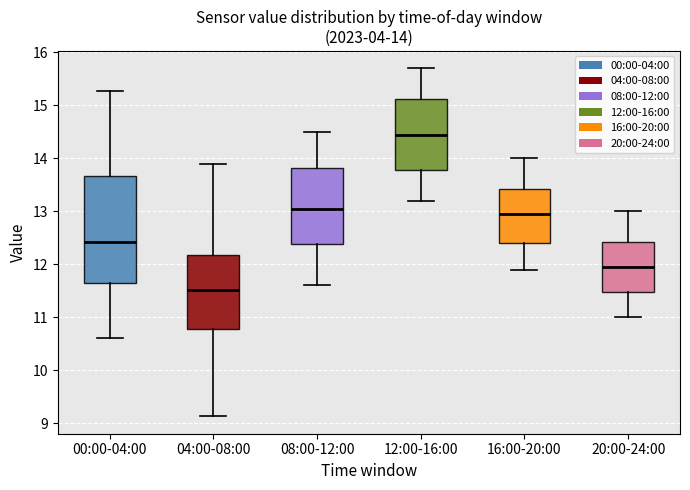

Which box is the tallest, from its lower edge to its upper edge?

00:00-04:00